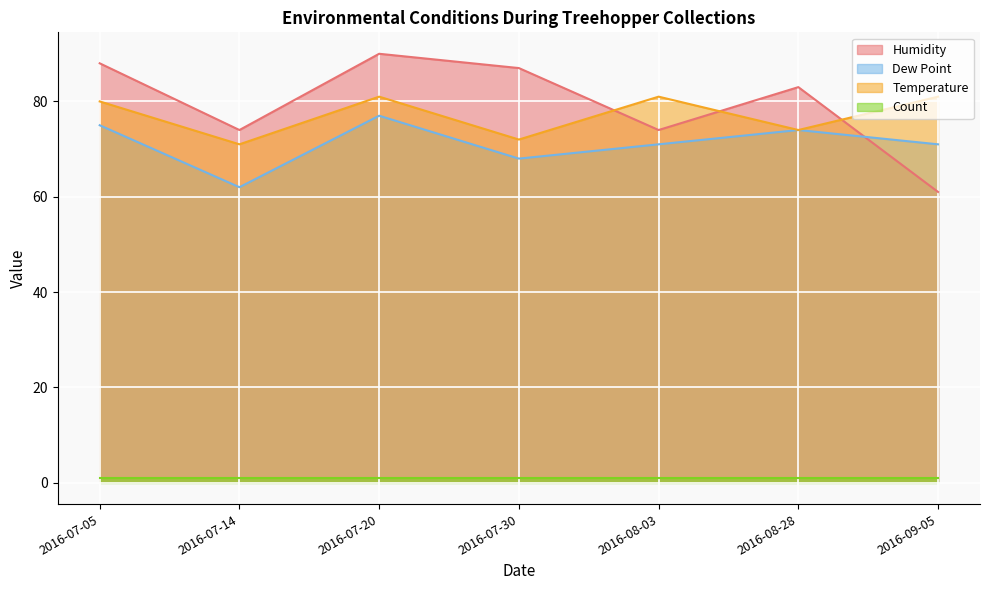

Which series has the largest total across all categories?

Humidity